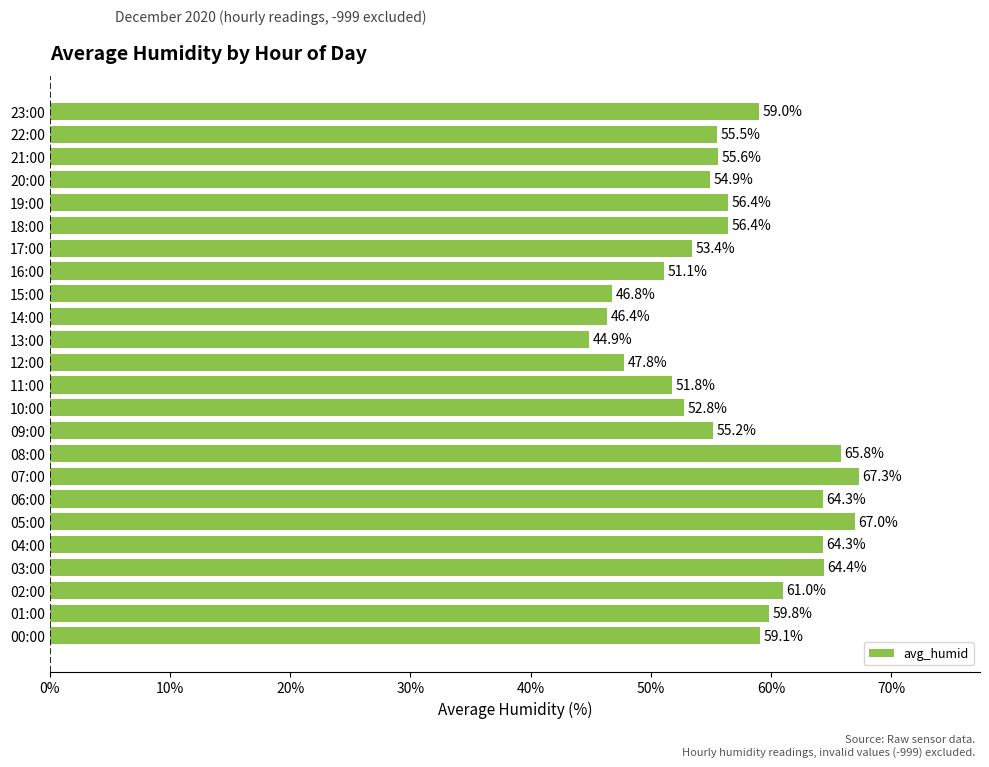

What is the ratio of the value at 14:00 to the value at 06:00?

0.7